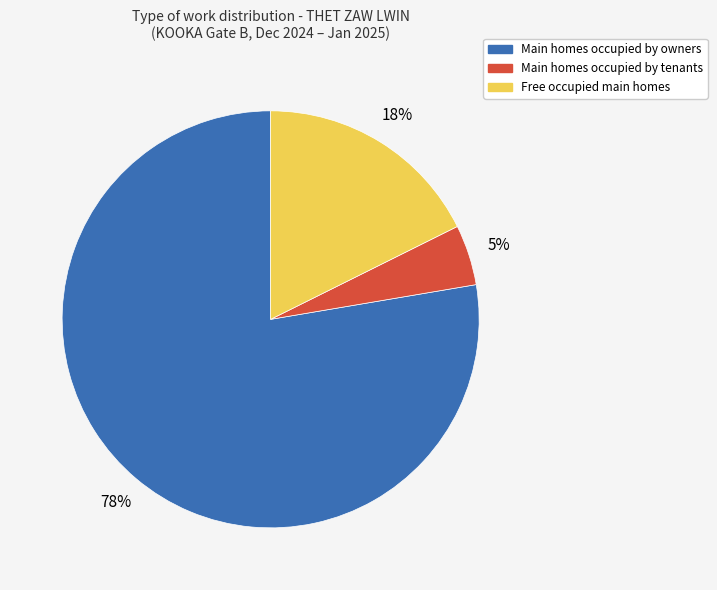

How many segments does this pie chart have?

3